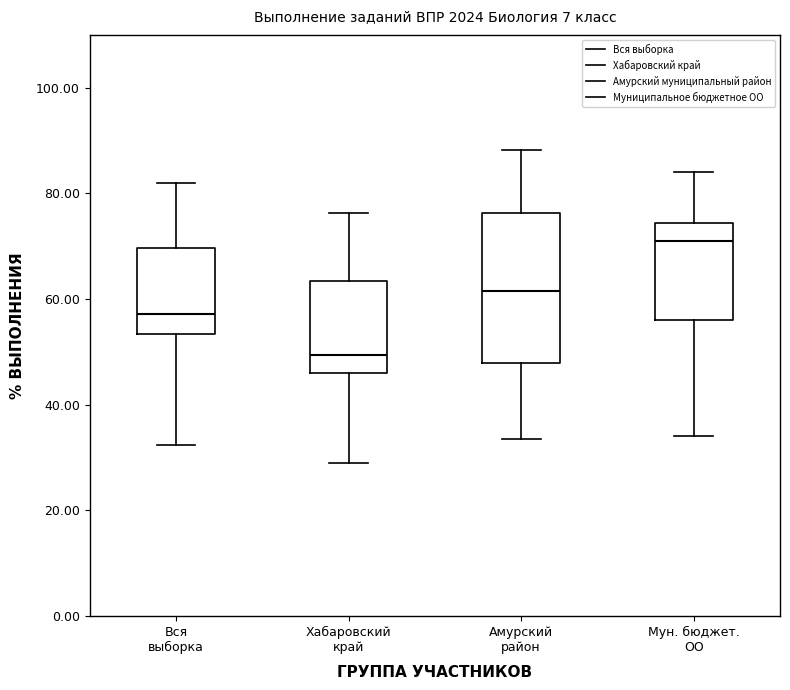

Reading left to right, transcribe this box plot: for each box, give where its median line is, the range the box spans, and where its two whiskers end, as read against the y-axis. The values are not printed on the chart, so give them approximately, as read against the axis.

Вся выборка: median 58, box 54 to 70, whiskers 32 to 82
Хабаровский край: median 50, box 46 to 64, whiskers 28 to 76
Амурский район: median 62, box 48 to 76, whiskers 34 to 88
Мун. бюджет. ОО: median 72, box 56 to 74, whiskers 34 to 84